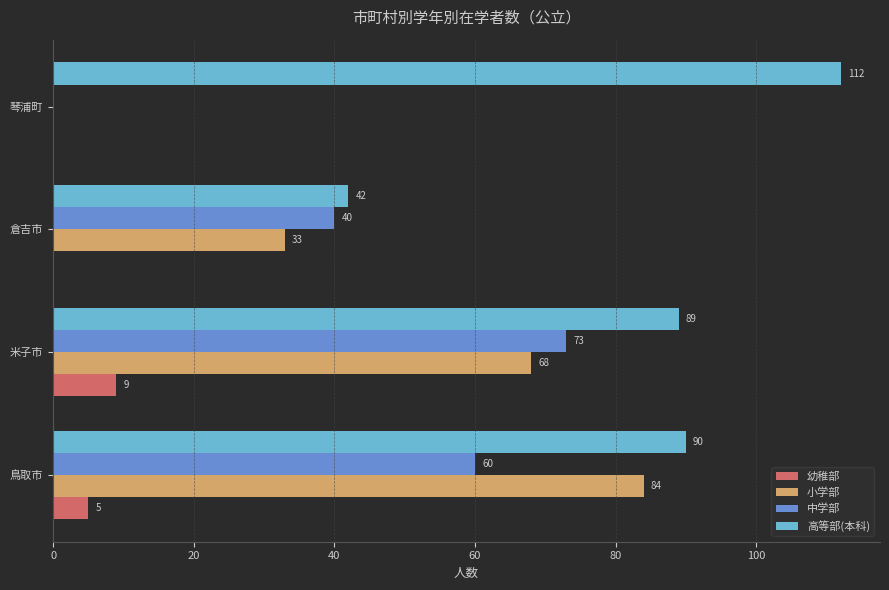

Read the 小学部 value at 米子市, to the nearest 5.

70